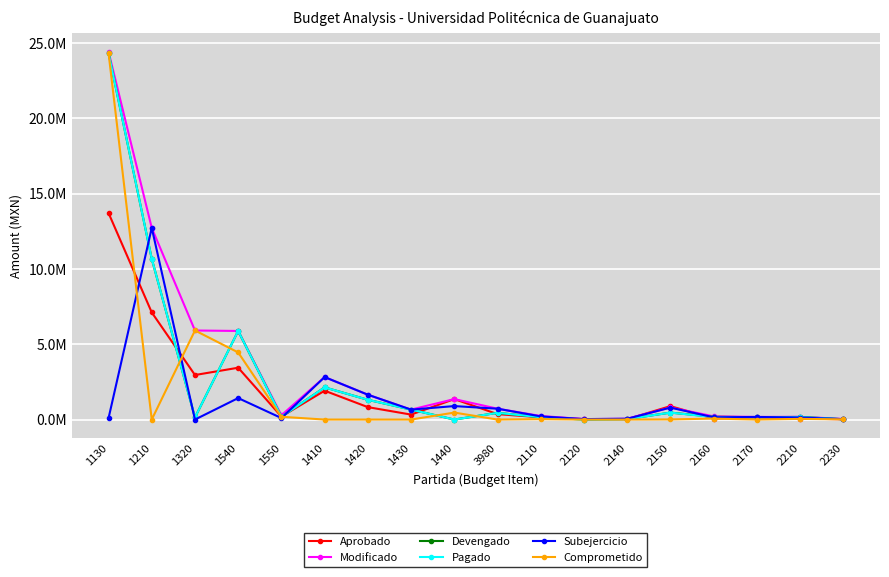

Does the chart have visible grid lines?

Yes